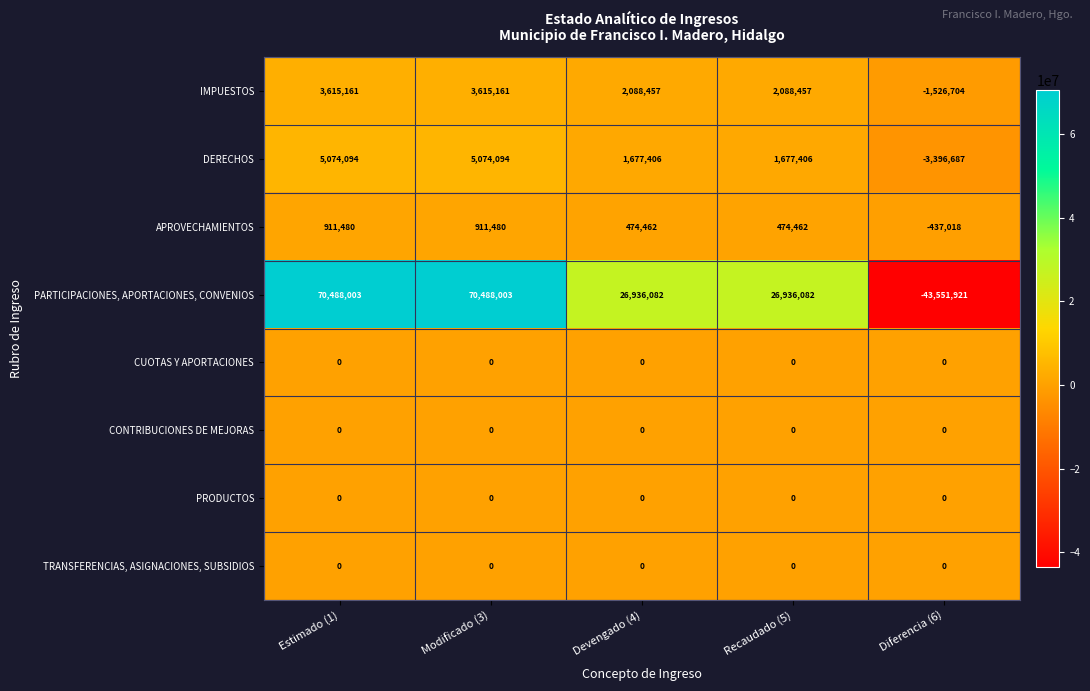

At which category does the chart reach its minimum across all series?

Diferencia (6)